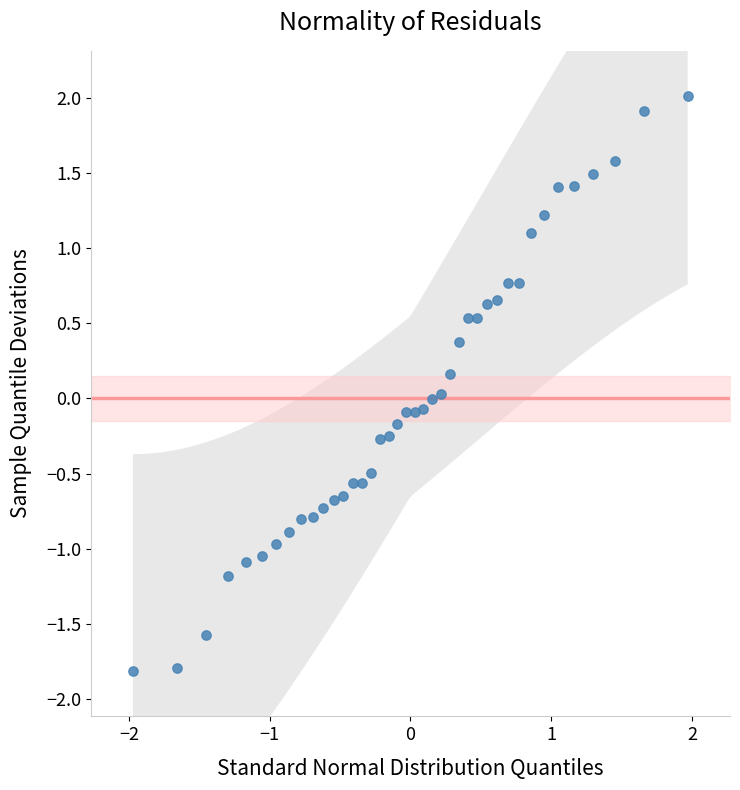

What is the range of X values (max minus min)?

3.9